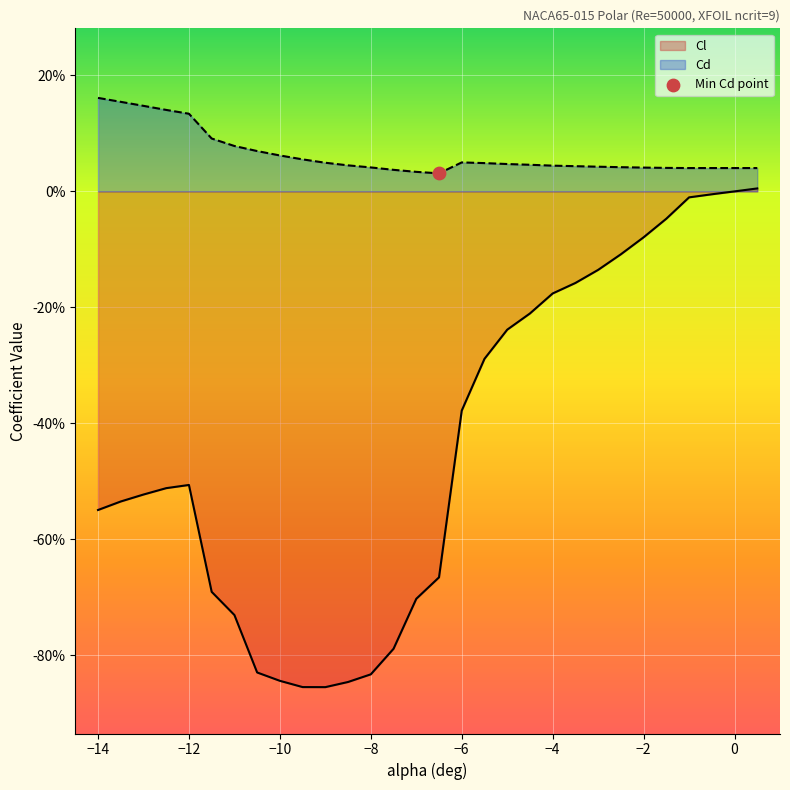

Which series reaches the maximum Y coordinate?

Cd